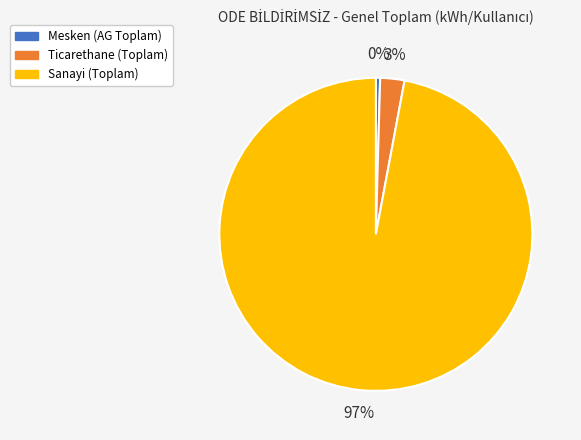

Which slice is the smallest?

Mesken (AG Toplam)